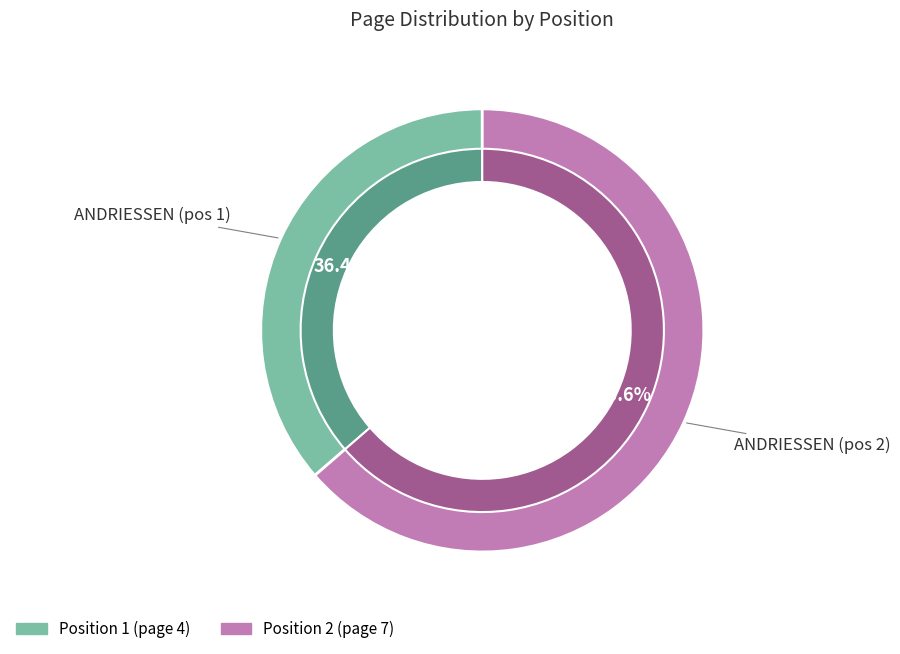

Which slice is the smallest?

1